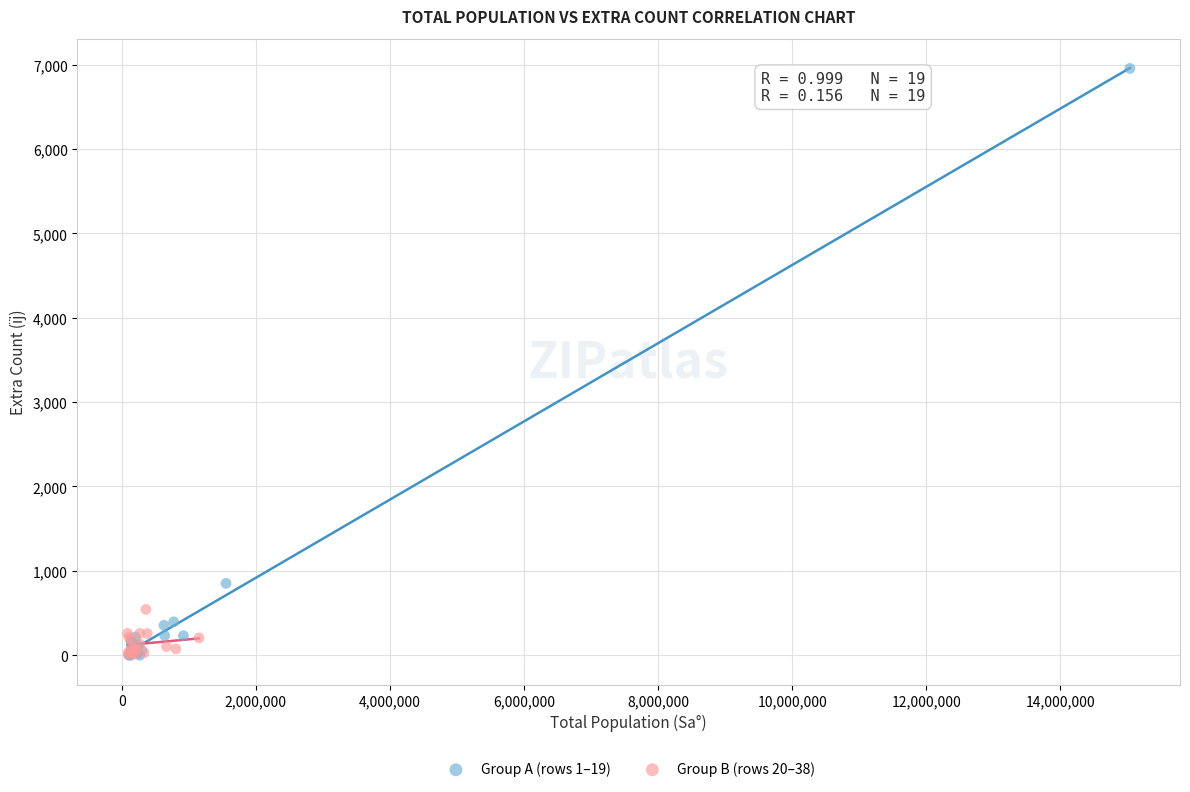

Which series reaches the maximum Y coordinate?

Group A (rows 1–19)